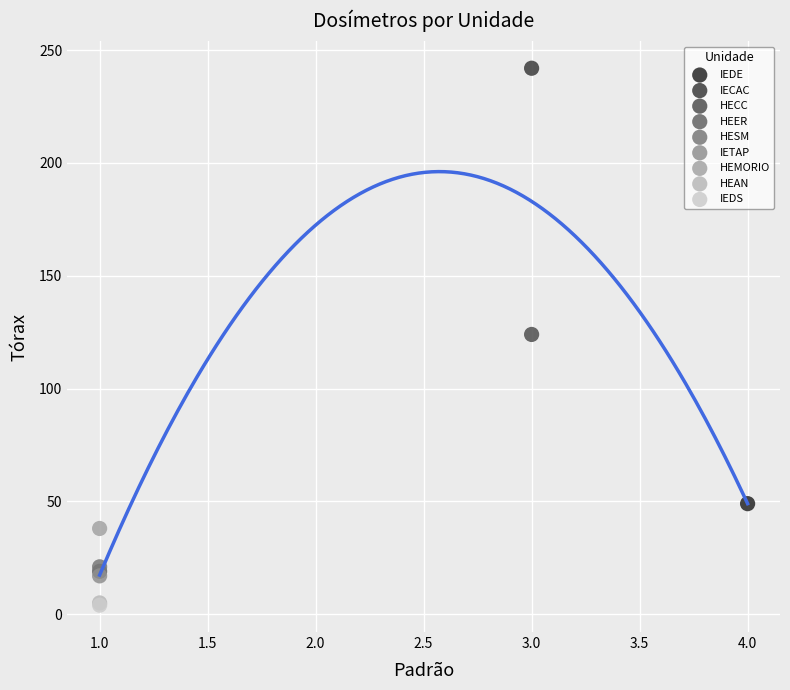

What are all the series names shown in the legend?

IEDE, IECAC, HECC, HEER, HESM, IETAP, HEMORIO, HEAN, IEDS